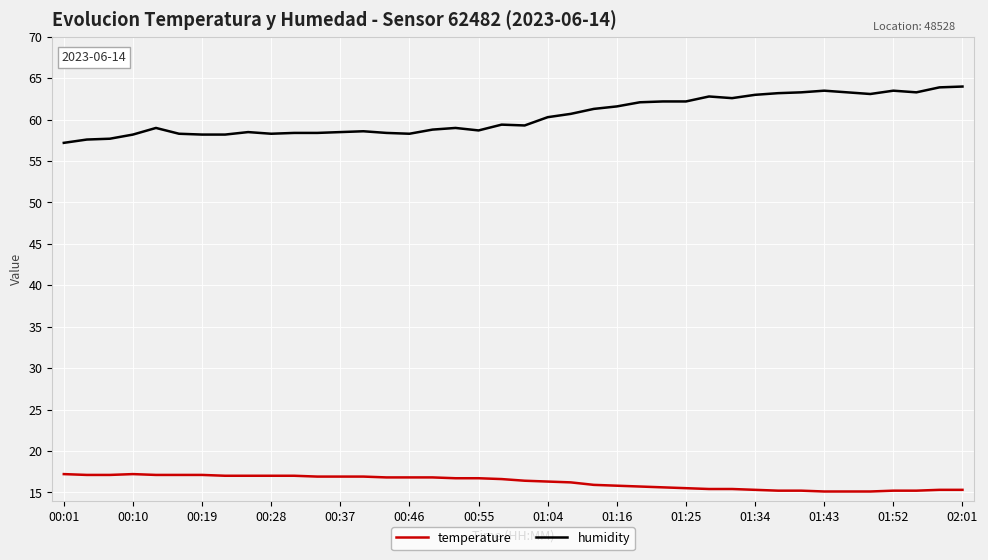

True or false: humidity has more than 2 interior local peaks.

True